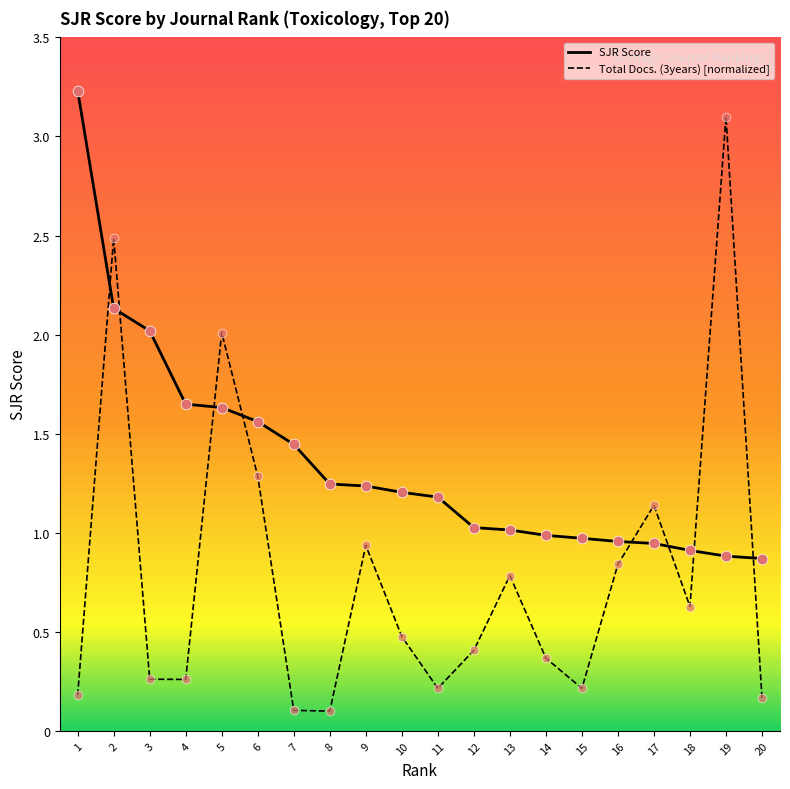

Which series has the widest spread of values?

Total Docs. (3years) [normalized]